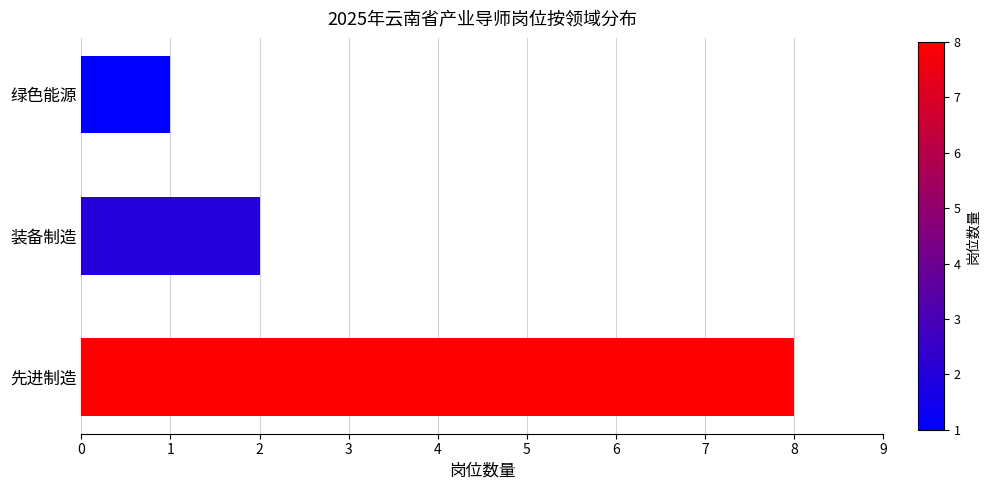

What is the difference between the maximum and minimum values?

7